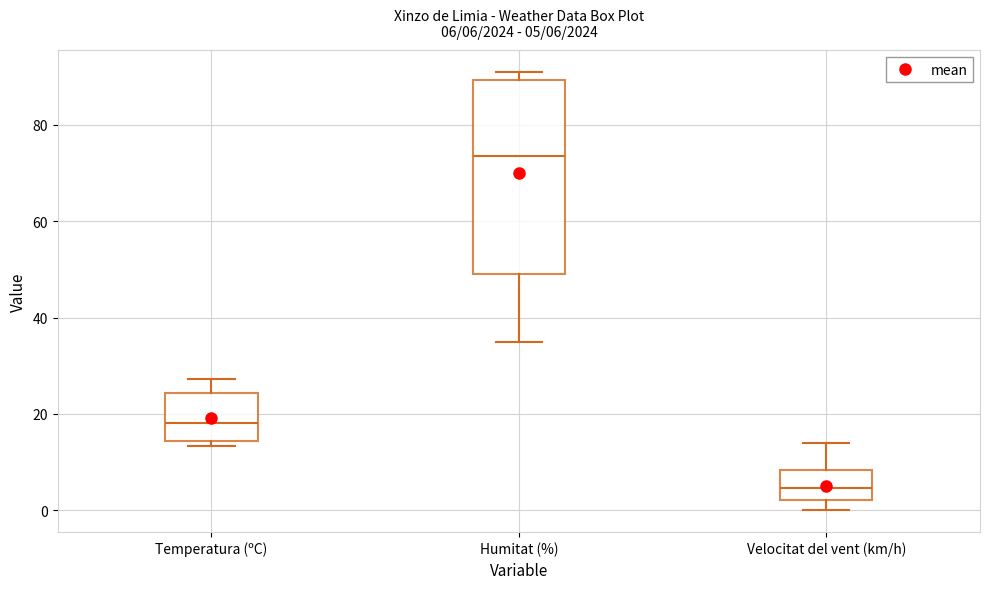

Comparing the boxes themselves (not the whiskers), which one is the tallest?

Humitat (%)